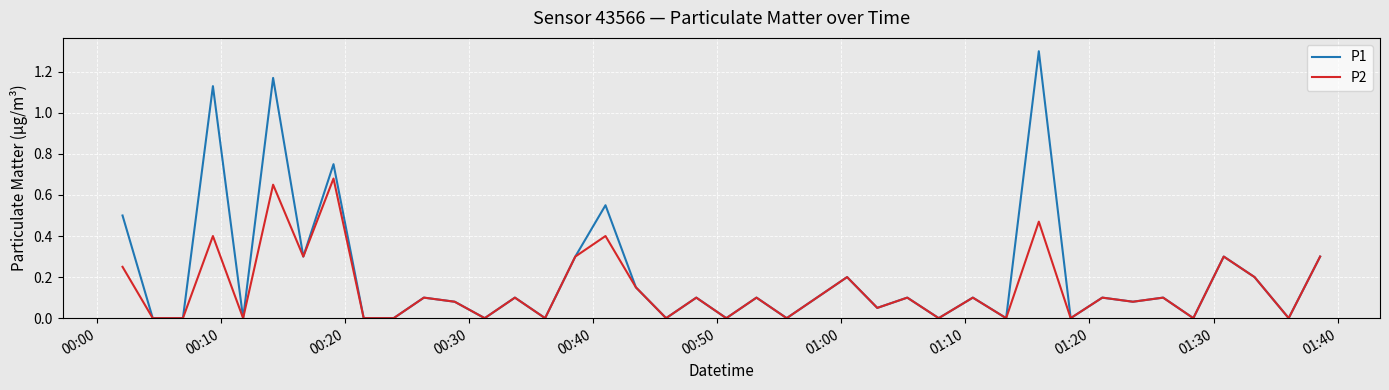

List the series in order of their overall mean, lowest first.

P2, P1